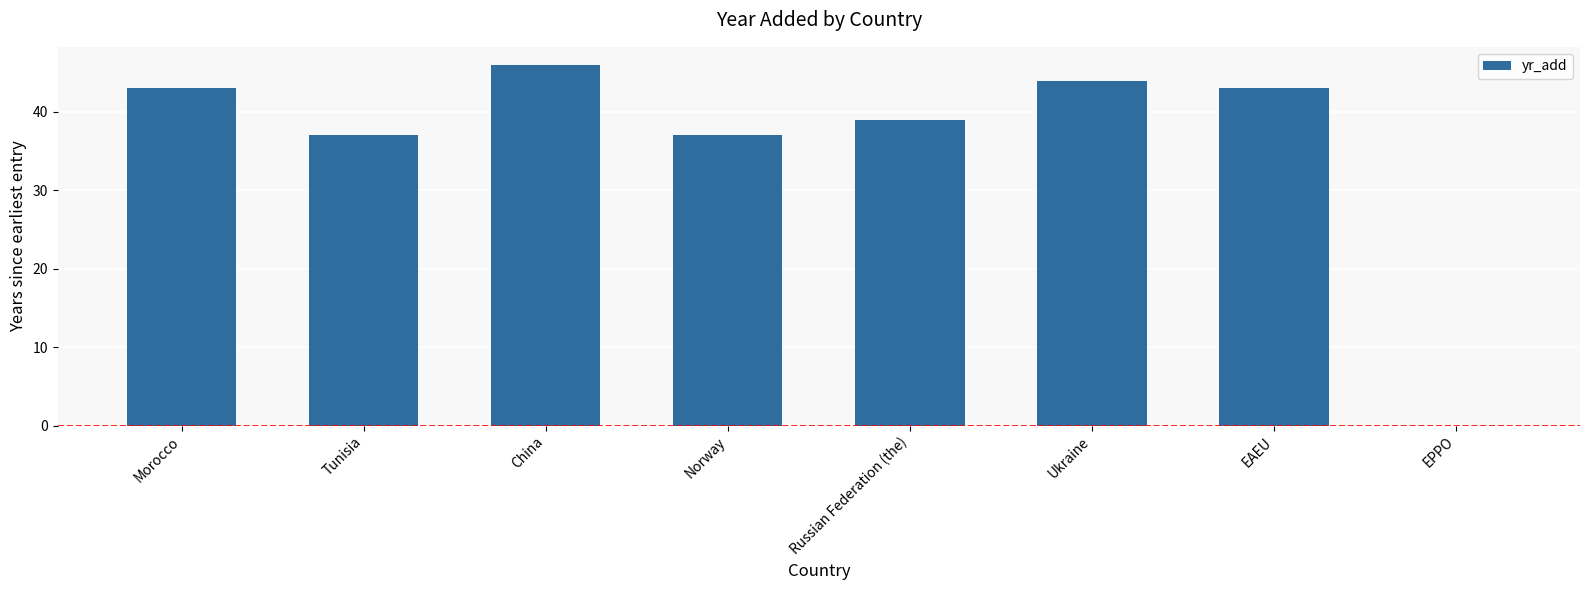

What is the sum of the values at China and Ukraine?

90